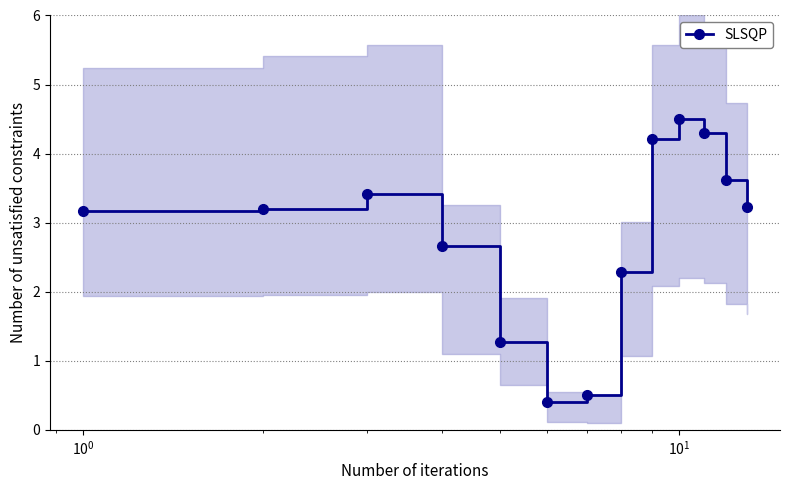

True or false: SLSQP has more than 0 interior local peaks.

True